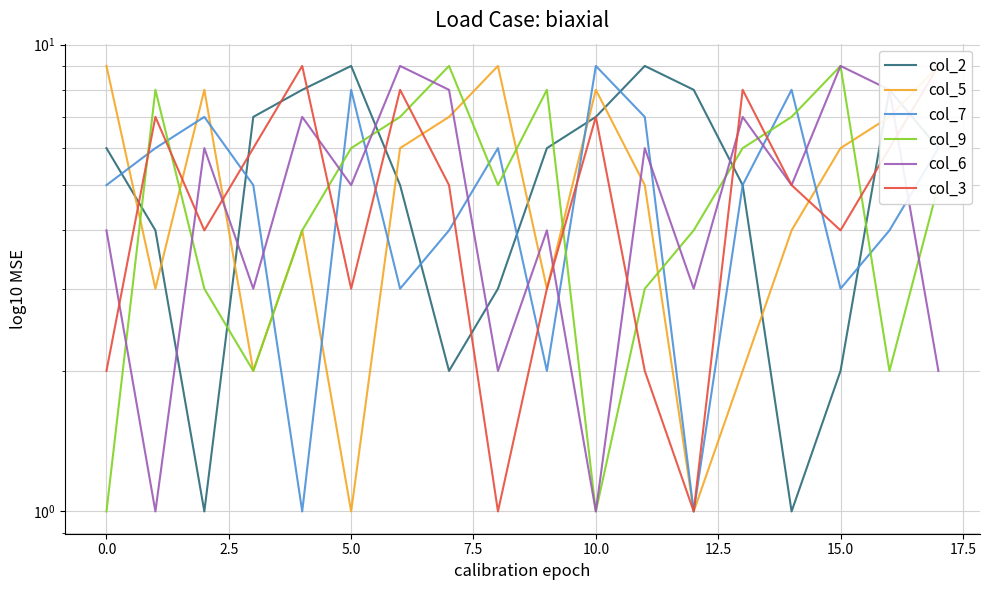

Is it true that col_3 equals 3 at 13?

False